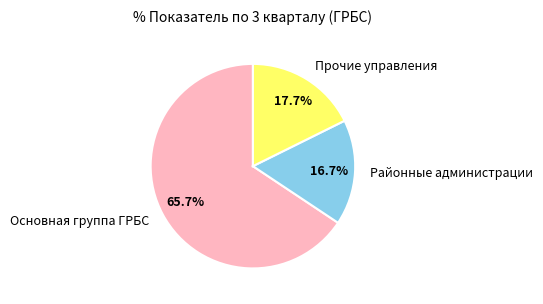

What percentage is NOT represented by Районные администрации?

83.3%